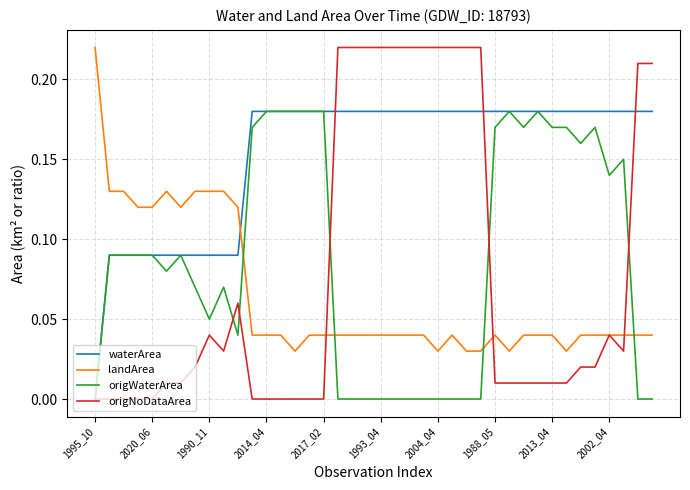

Which series has the widest spread of values?

origNoDataArea